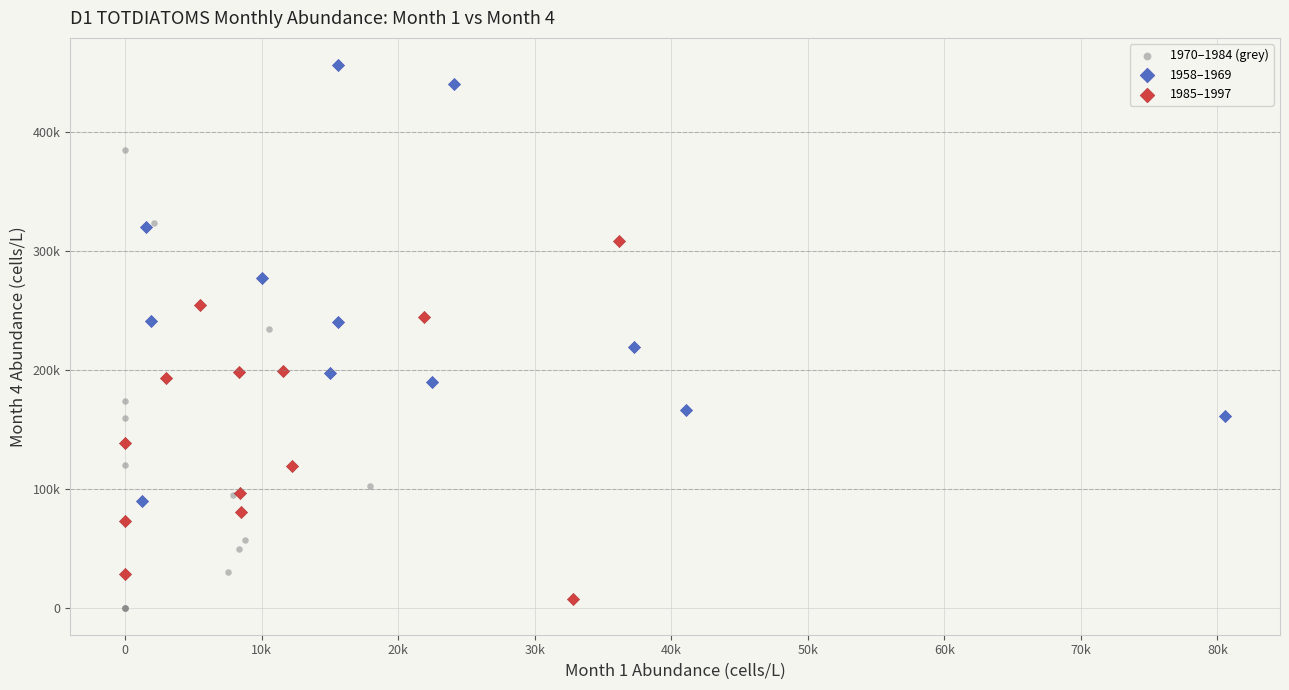

Which series contains the lowest Y value?

1970–1984 (grey)